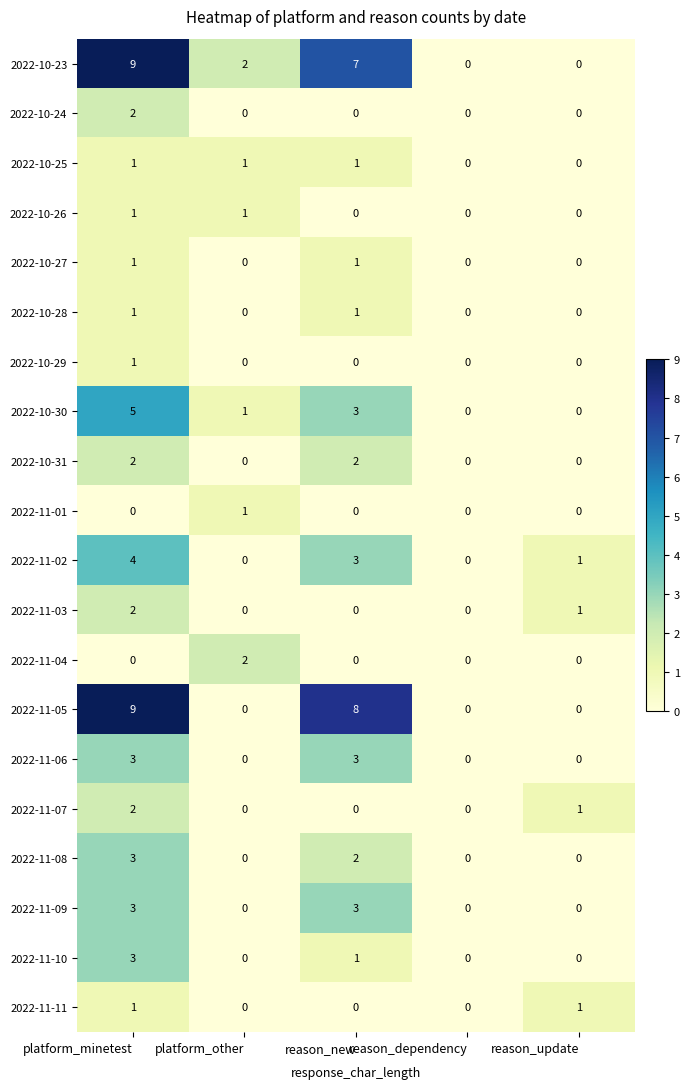

How many data points does each series have?

5